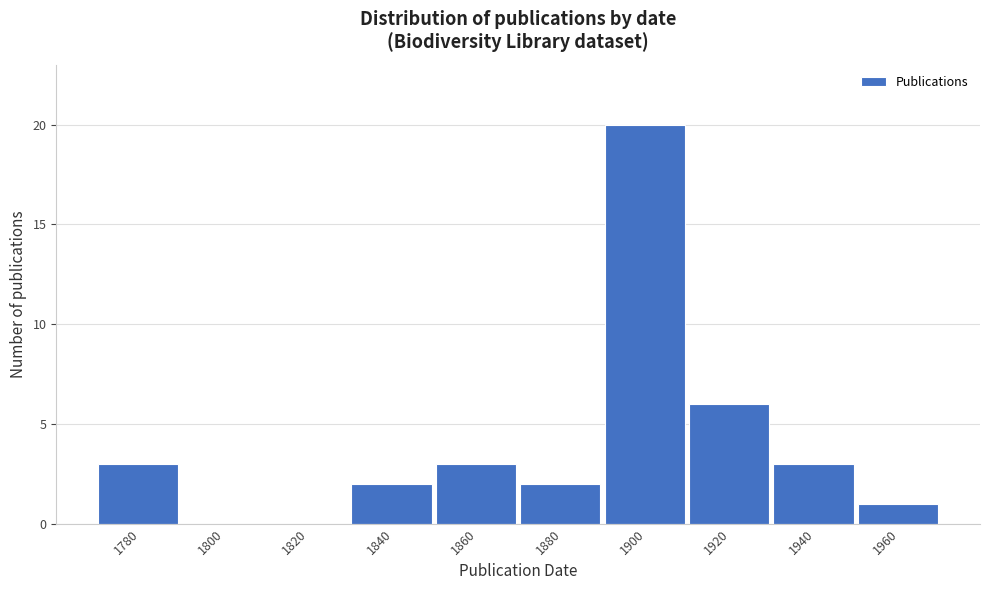

Reading right to left, list all the values displayed in this chart.

1960=1	1940=3	1920=6	1900=20	1880=2	1860=3	1840=2	1820=0	1800=0	1780=3